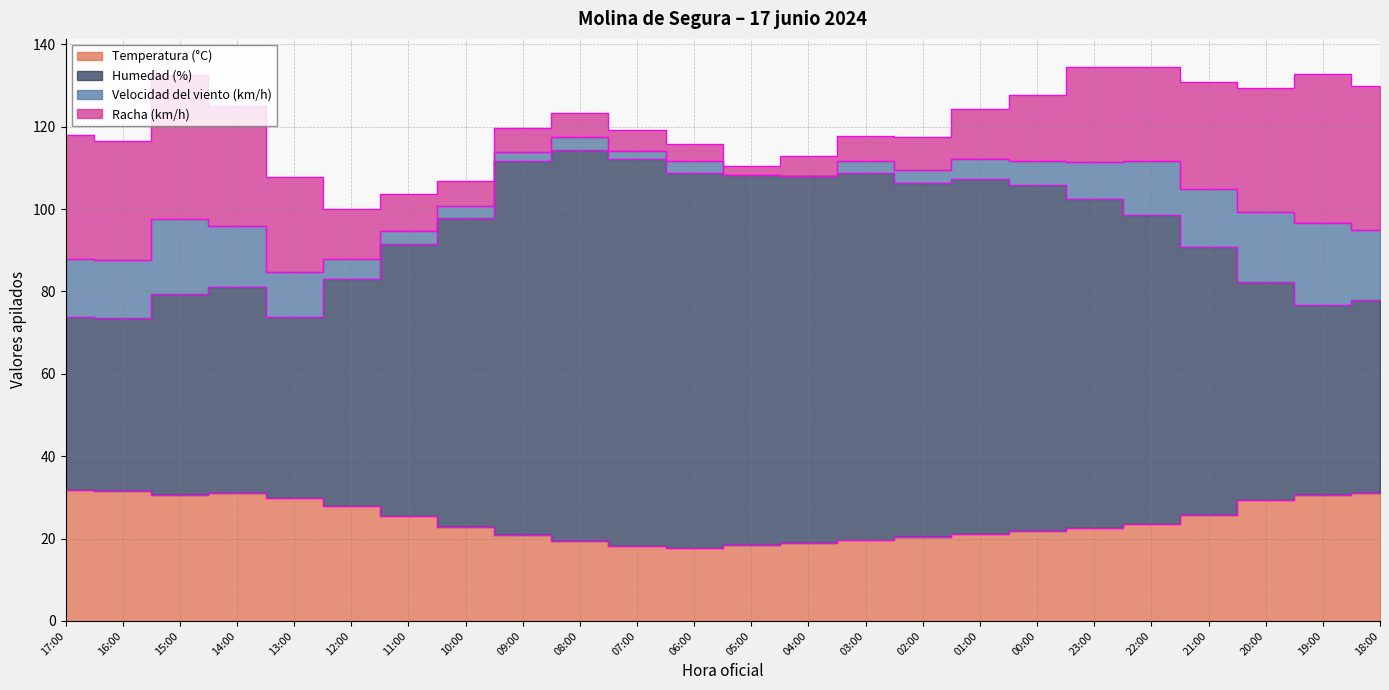

Between 17:00 and 11:00, which series saw the biggest shift?

Humedad (%)